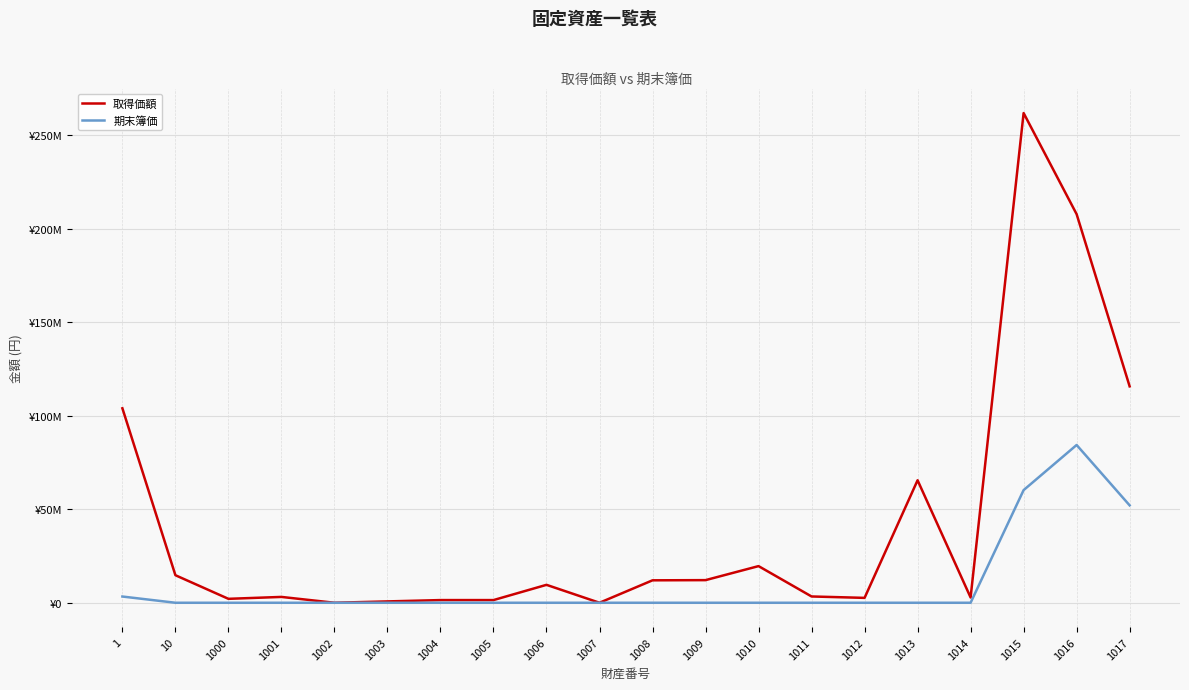

Which series changed the most between 1 and 1008?

取得価額